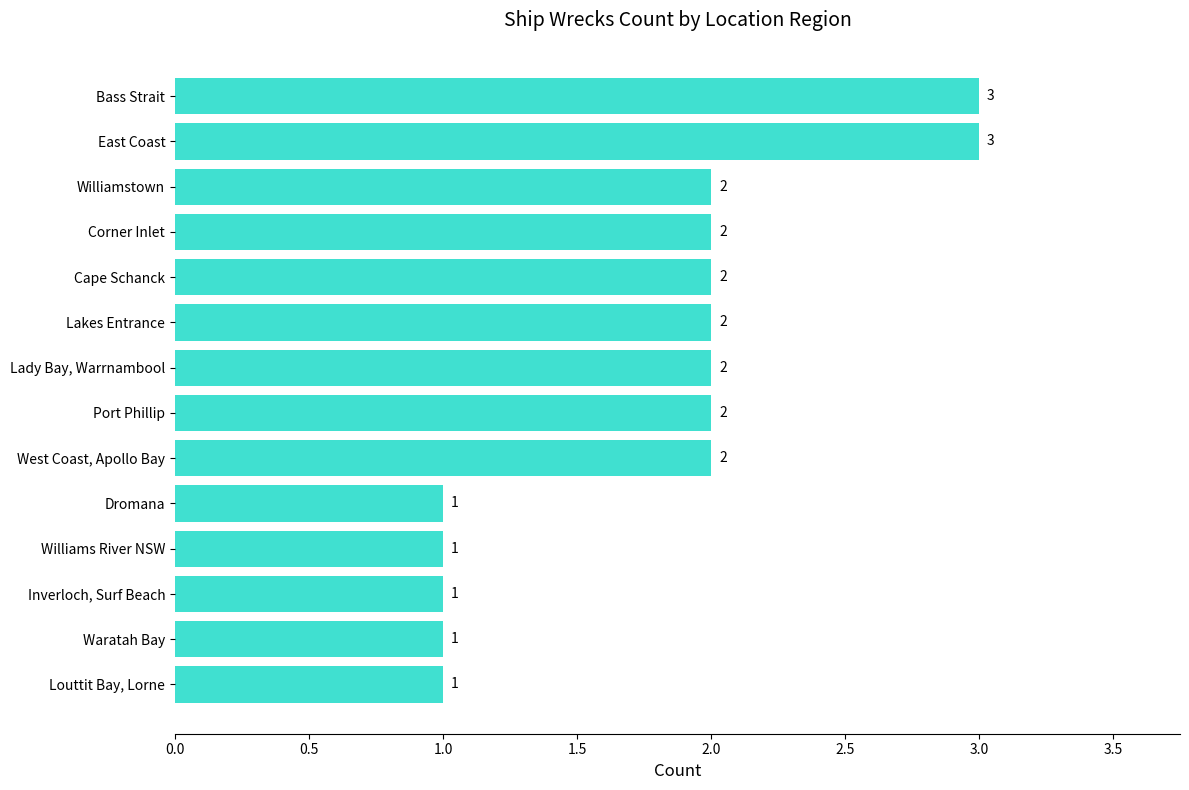

What is the sum of all values?

25